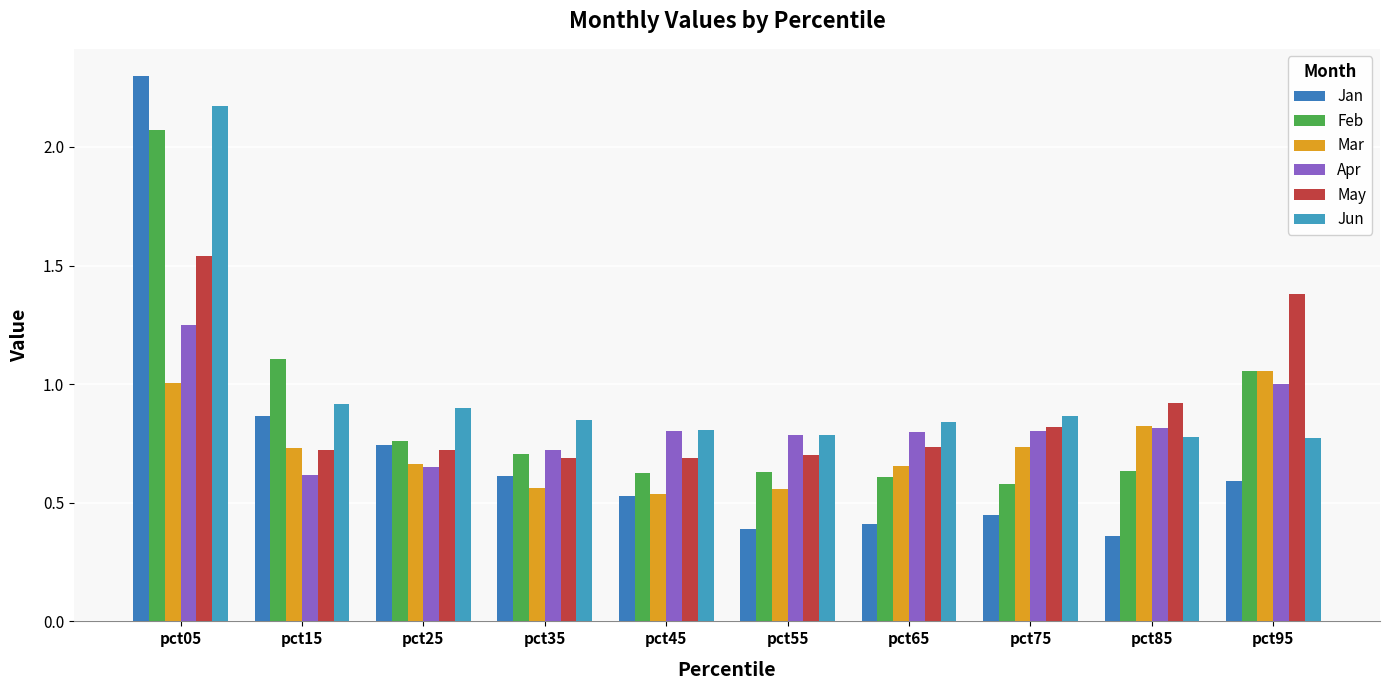

Which has a higher value, pct35 or pct25?

pct25